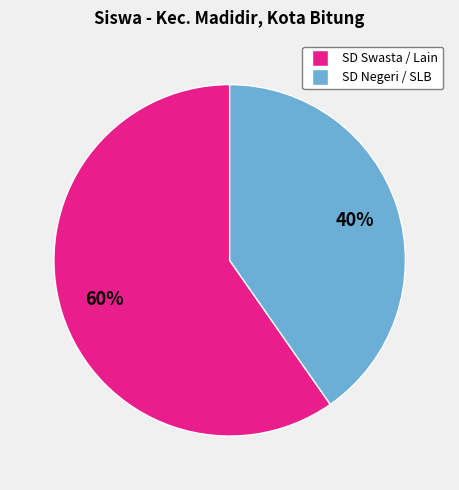

To the nearest percent, what is the average slice percentage?

50%